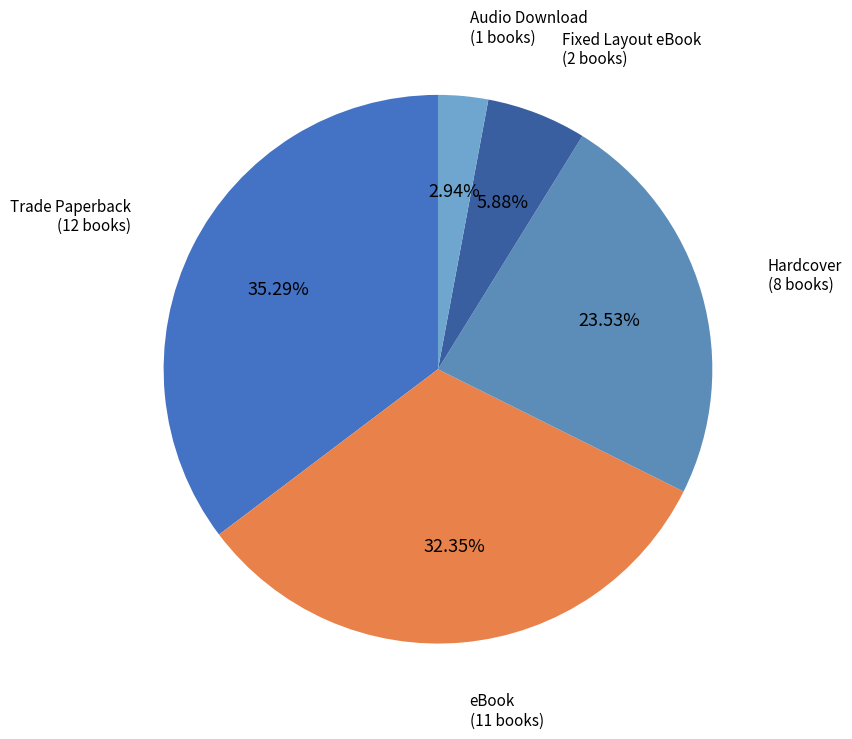

Is there any slice that represents more than half of the pie?

No